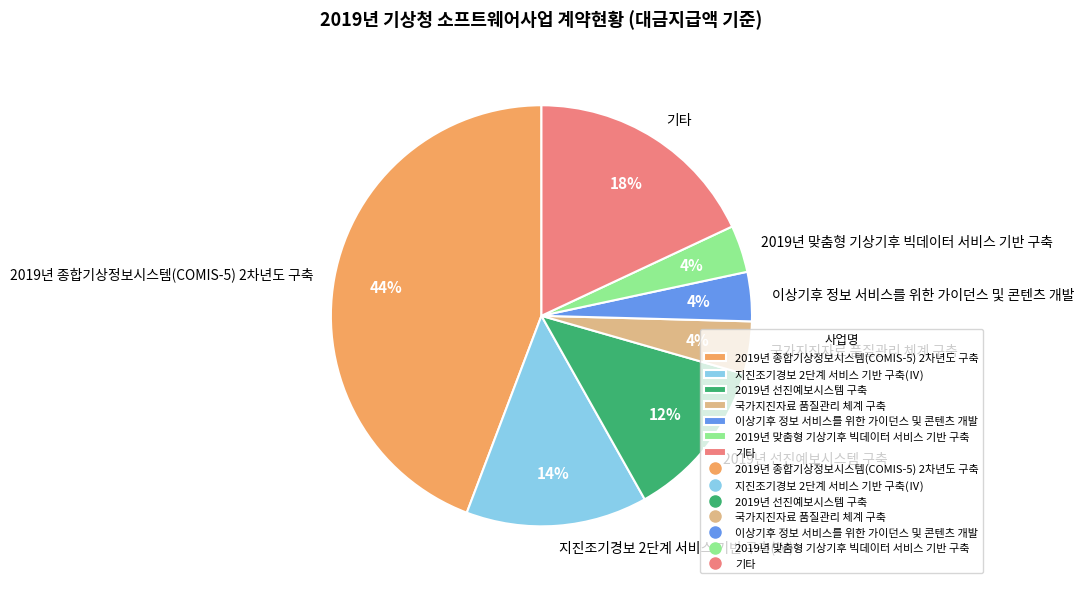

Which has a higher value, 이상기후 정보 서비스를 위한 가이던스 및 콘텐츠 개발 or 2019년 종합기상정보시스템(COMIS-5) 2차년도 구축?

2019년 종합기상정보시스템(COMIS-5) 2차년도 구축